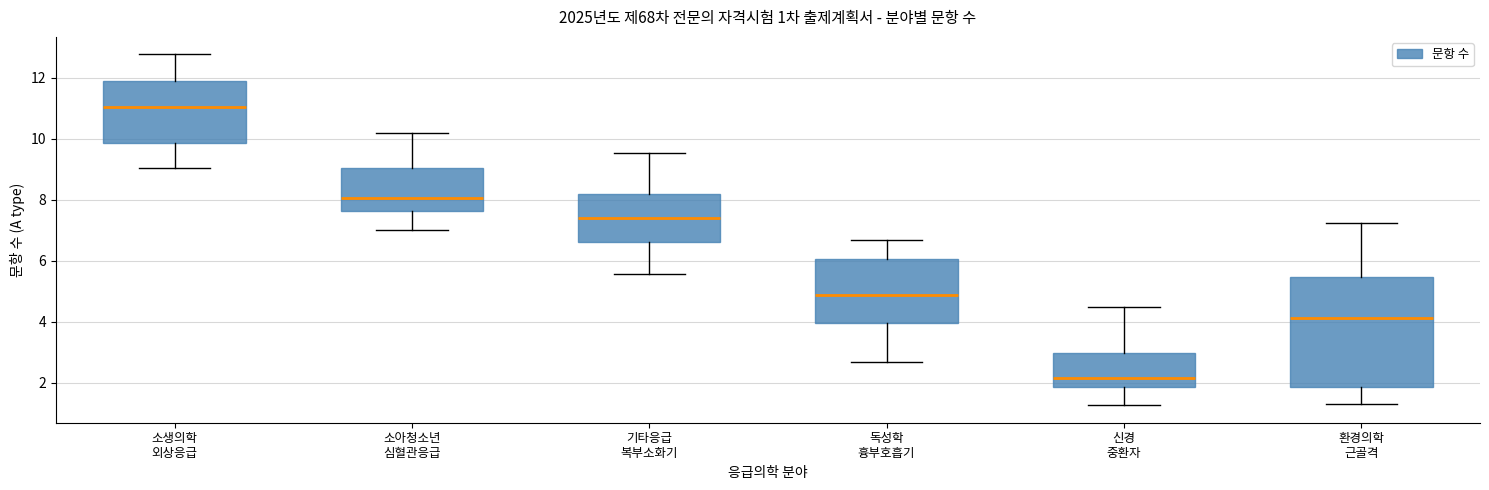

Which box is the tallest, from its lower edge to its upper edge?

환경의학 근골격